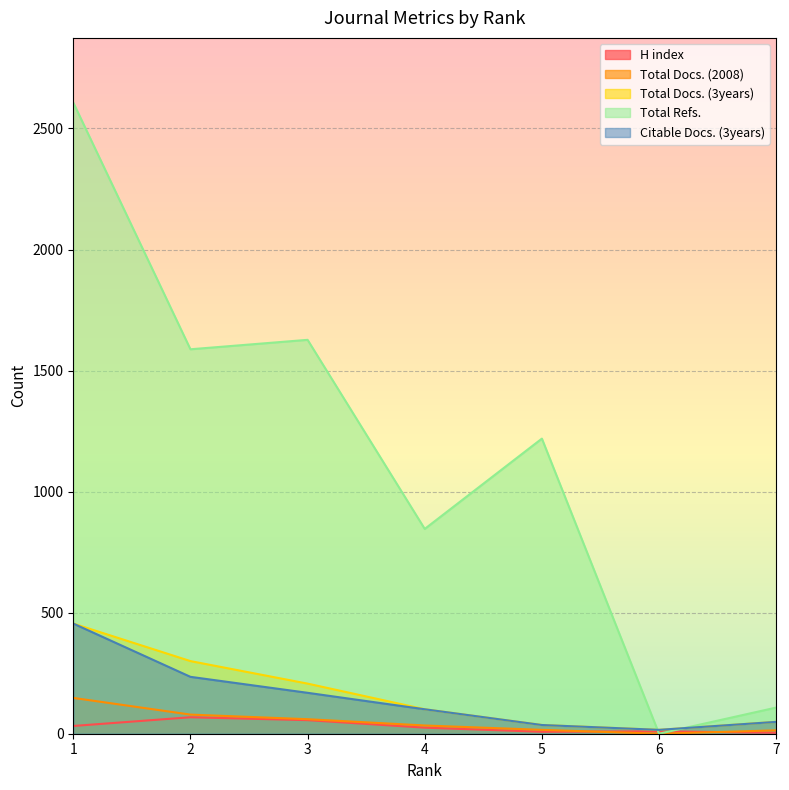

What are all the series names shown in the legend?

H index, Total Docs. (2008), Total Docs. (3years), Total Refs., Citable Docs. (3years)